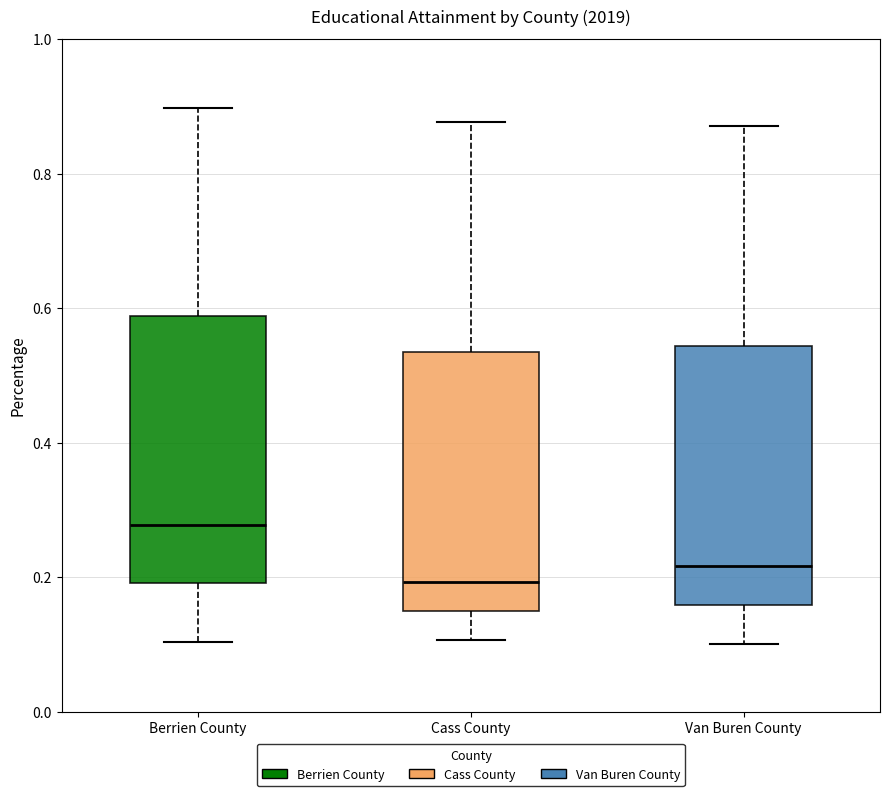

Reading left to right, read every box against the y-axis: the position of its median line, the range the box covers, and the ends of its whiskers. The values are not printed on the chart, so give them approximately, as read against the axis.

Berrien County: median 0.28, box 0.20 to 0.58, whiskers 0.10 to 0.90
Cass County: median 0.20, box 0.14 to 0.54, whiskers 0.10 to 0.88
Van Buren County: median 0.22, box 0.16 to 0.54, whiskers 0.10 to 0.88